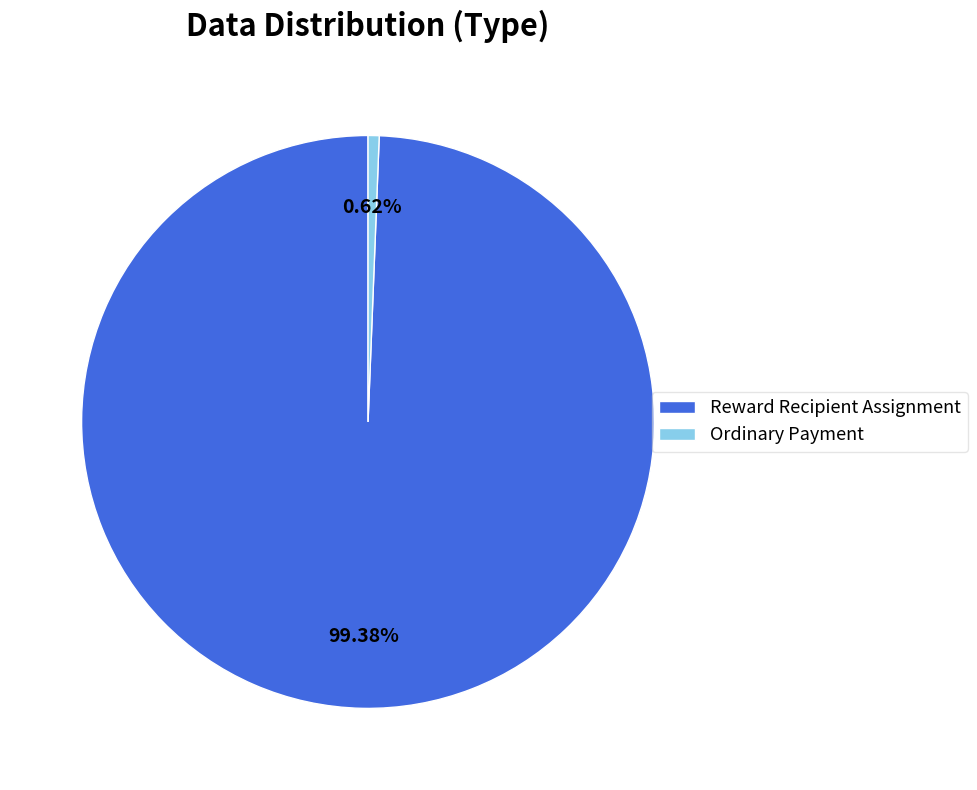

How much of the chart is everything except Ordinary Payment?

99.4%